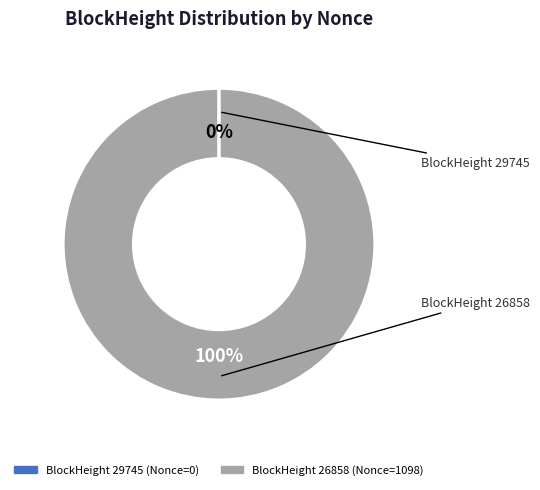

Does any single category account for the majority?

Yes